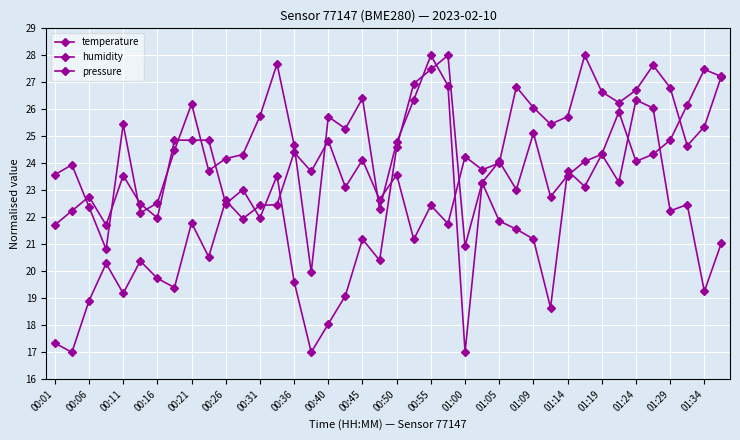

Count the number of categories in the chart.

40